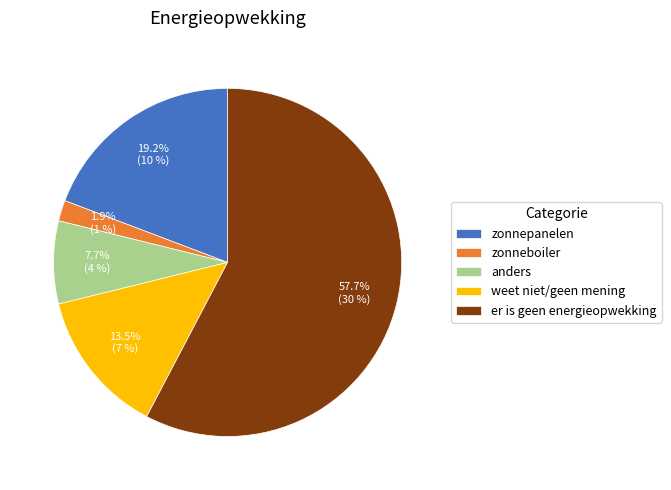

To the nearest percent, what portion does zonnepanelen represent?

19%